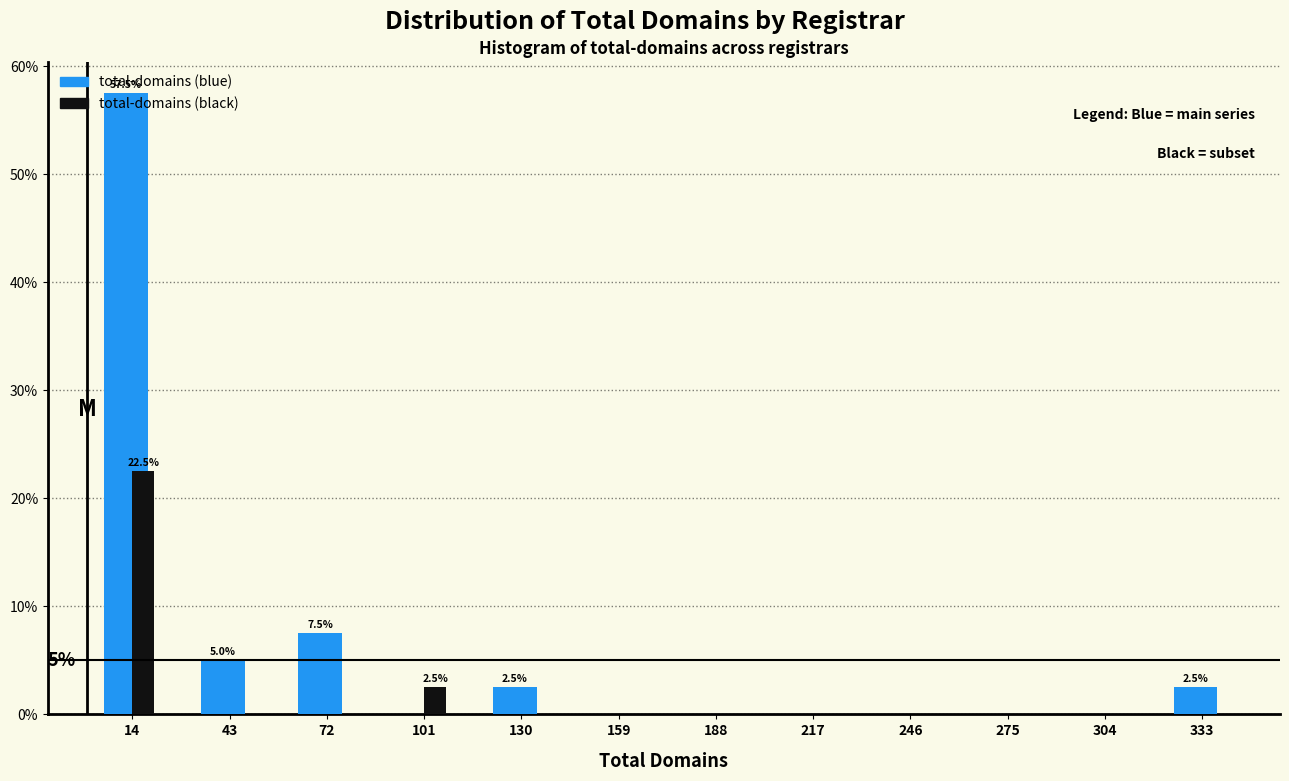

Read the total-domains (blue) value at 14.

57.5